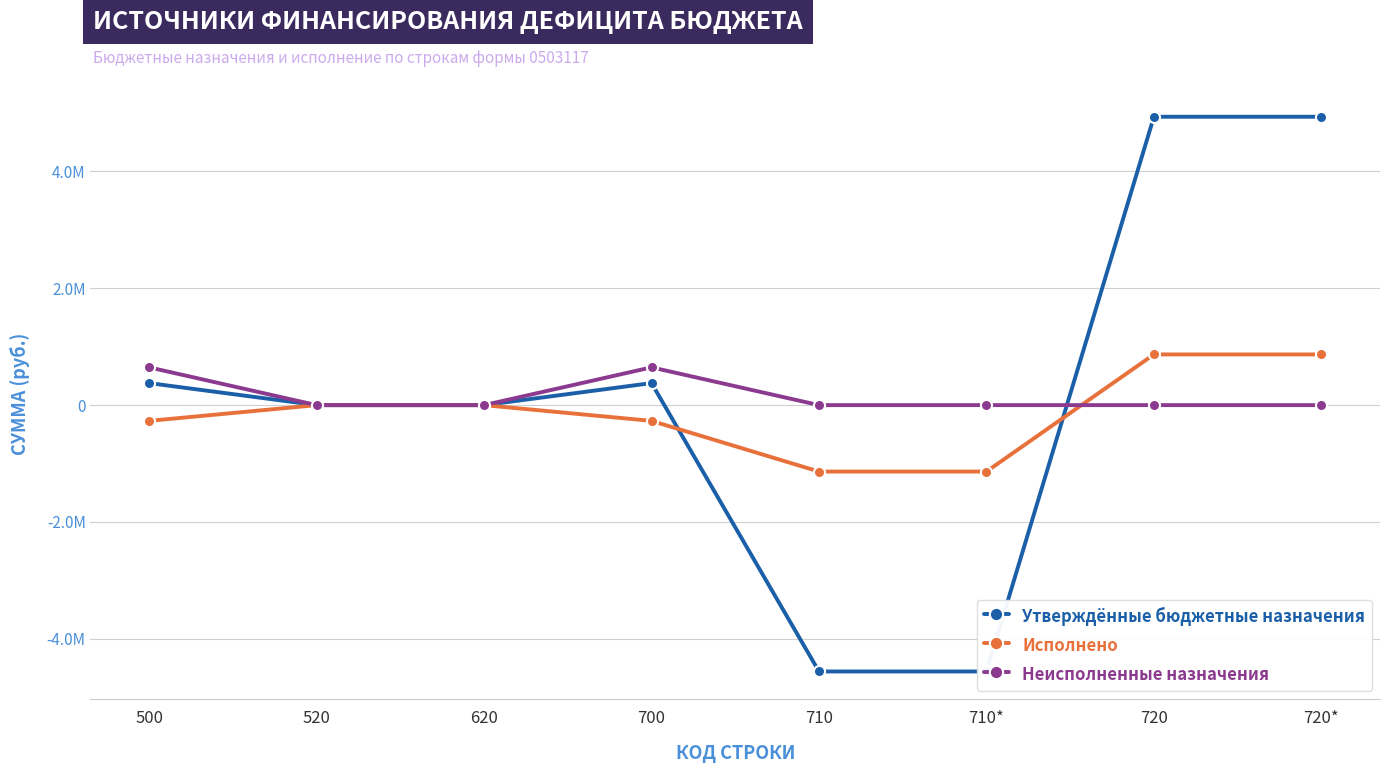

At how many categories does at least one series exceed 3854319?

2